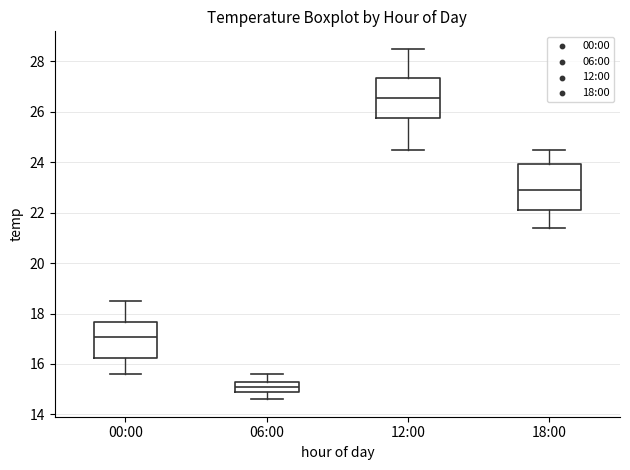

Reading left to right, transcribe this box plot: for each box, give where its median line is, the range the box spans, and where its two whiskers end, as read against the y-axis. The values are not printed on the chart, so give them approximately, as read against the axis.

00:00: median 17.0, box 16.2 to 17.6, whiskers 15.6 to 18.6
06:00: median 15.2, box 14.8 to 15.4, whiskers 14.6 to 15.6
12:00: median 26.6, box 25.8 to 27.4, whiskers 24.6 to 28.6
18:00: median 23.0, box 22.2 to 24.0, whiskers 21.4 to 24.6